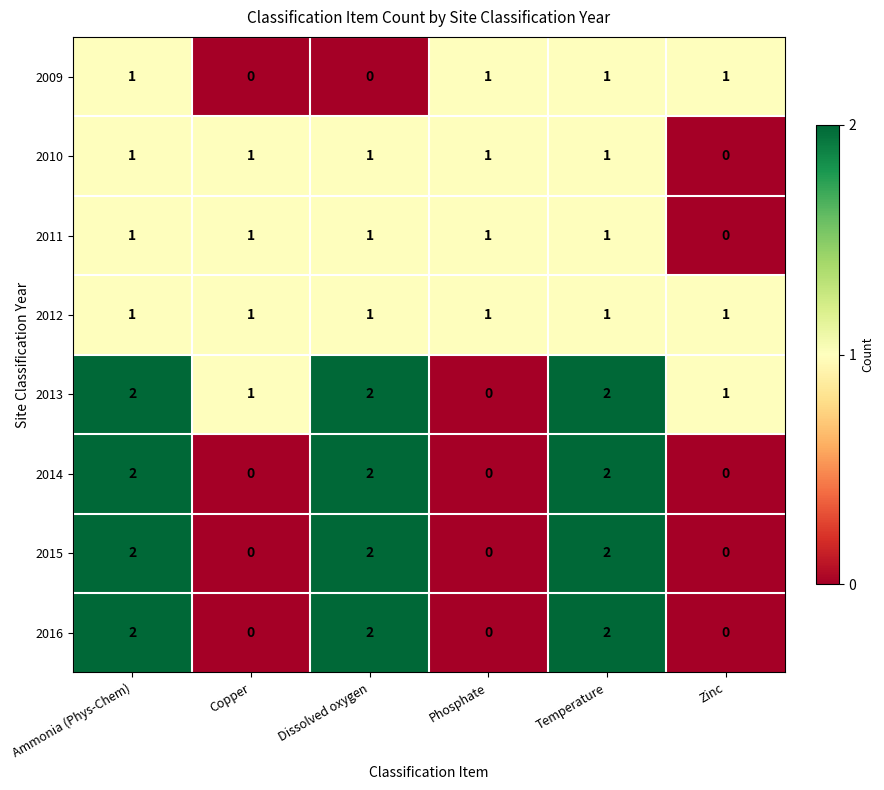

Count the 2016 values in the range 0 to 2.

6